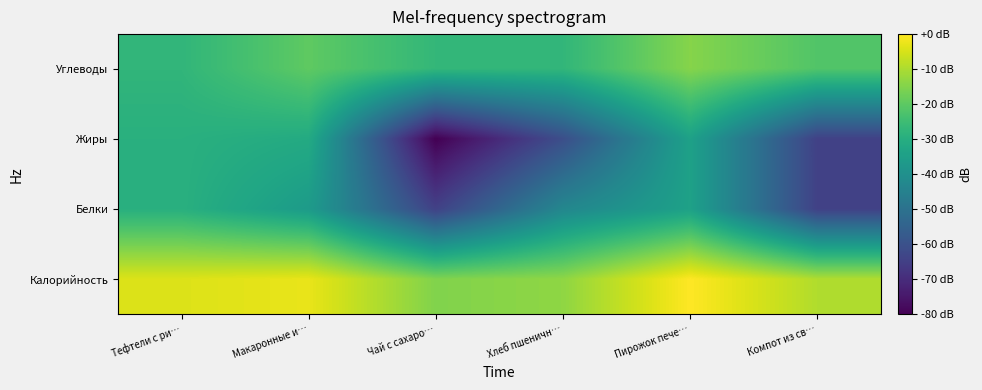

What is the minimum value shown in the chart?

-80.0